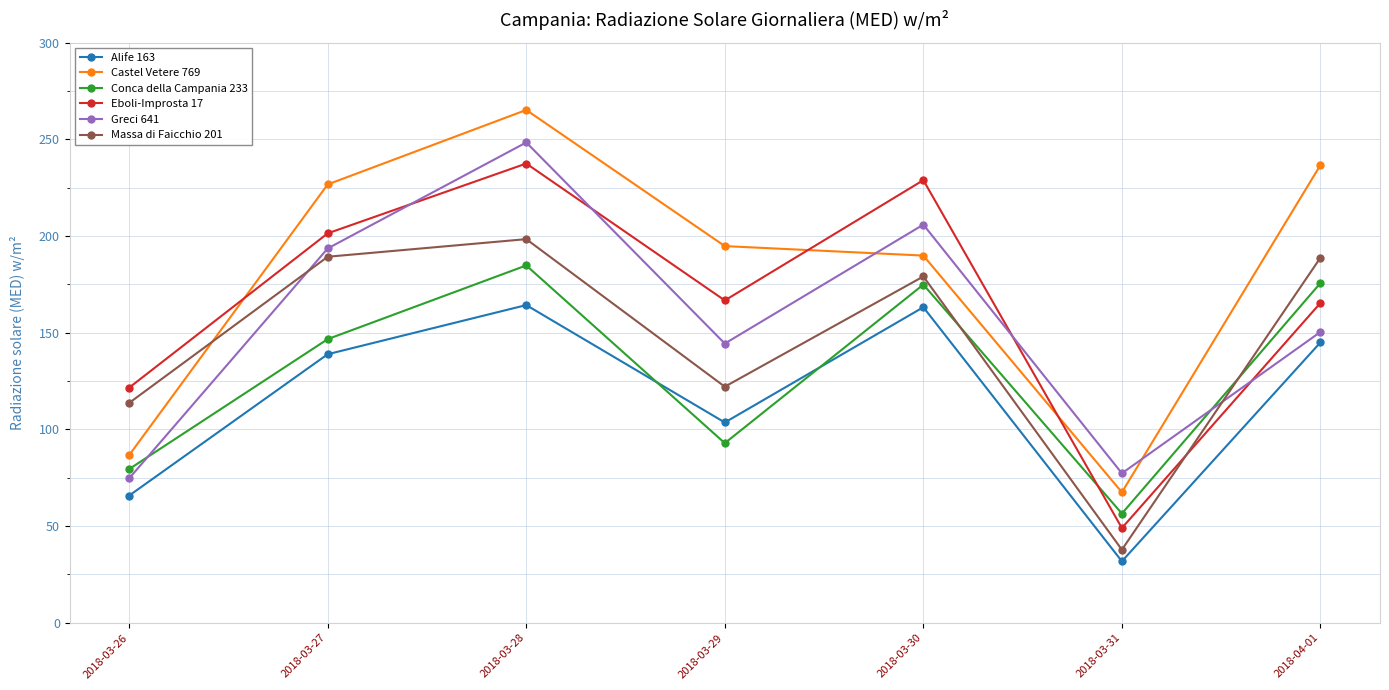

Rank the series by their maximum value, from lowest to highest.

Alife 163, Conca della Campania 233, Massa di Faicchio 201, Eboli-Improsta 17, Greci 641, Castel Vetere 769